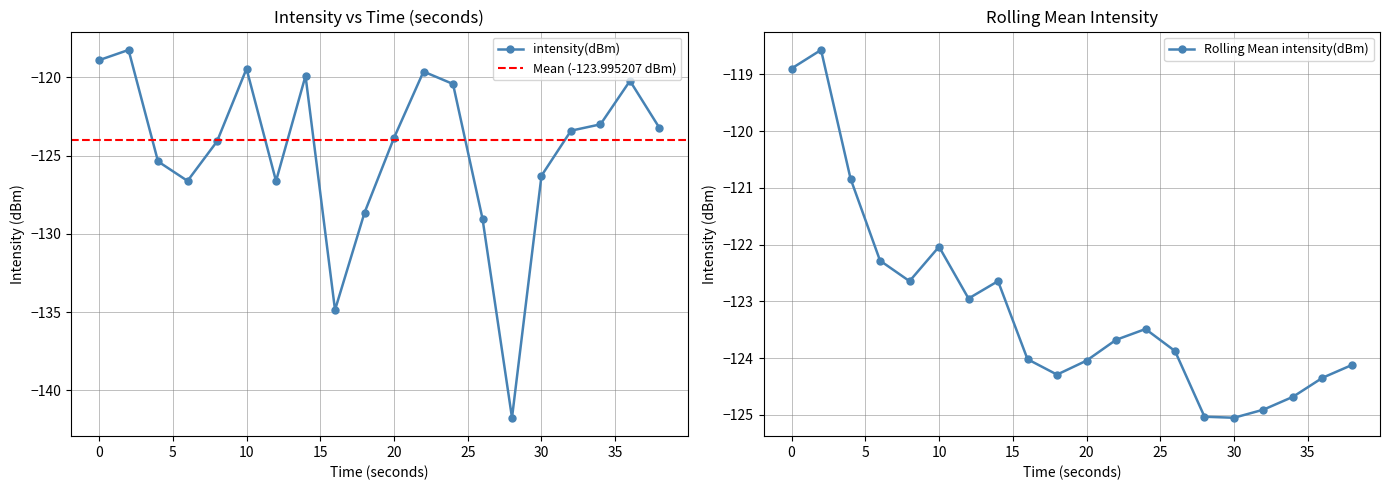

Reading left to right, extract all data points from this chart.

0=-118.9	2=-118.2	4=-125.4	6=-126.6	8=-124.1	10=-119.4	12=-126.6	14=-119.9	16=-134.9	18=-128.6	20=-123.9	22=-119.6	24=-120.4	26=-129.0	28=-141.8	30=-126.3	32=-123.4	34=-123.0	36=-120.2	38=-123.2